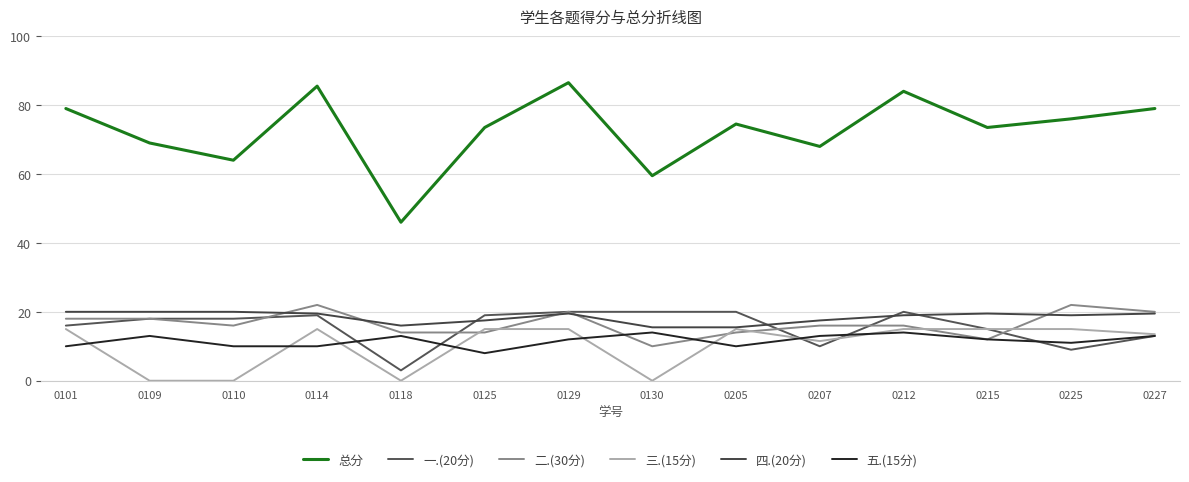

Reading right to left, extract all data points from this chart.

总分: 0227=79.0	0225=76.0	0215=73.5	0212=84.0	0207=68.0	0205=74.5	0130=59.5	0129=86.5	0125=73.5	0118=46.0	0114=85.5	0110=64.0	0109=69.0	0101=79.0
一.(20分): 0227=13.0	0225=9.0	0215=15.0	0212=20.0	0207=10.0	0205=20.0	0130=20.0	0129=20.0	0125=19.0	0118=3.0	0114=19.0	0110=18.0	0109=18.0	0101=16.0
二.(30分): 0227=20.0	0225=22.0	0215=12.0	0212=16.0	0207=16.0	0205=14.0	0130=10.0	0129=20.0	0125=14.0	0118=14.0	0114=22.0	0110=16.0	0109=18.0	0101=18.0
三.(15分): 0227=13.5	0225=15.0	0215=15.0	0212=15.0	0207=11.5	0205=15.0	0130=0.0	0129=15.0	0125=15.0	0118=0.0	0114=15.0	0110=0.0	0109=0.0	0101=15.0
四.(20分): 0227=19.5	0225=19.0	0215=19.5	0212=19.0	0207=17.5	0205=15.5	0130=15.5	0129=19.5	0125=17.5	0118=16.0	0114=19.5	0110=20.0	0109=20.0	0101=20.0
五.(15分): 0227=13.0	0225=11.0	0215=12.0	0212=14.0	0207=13.0	0205=10.0	0130=14.0	0129=12.0	0125=8.0	0118=13.0	0114=10.0	0110=10.0	0109=13.0	0101=10.0